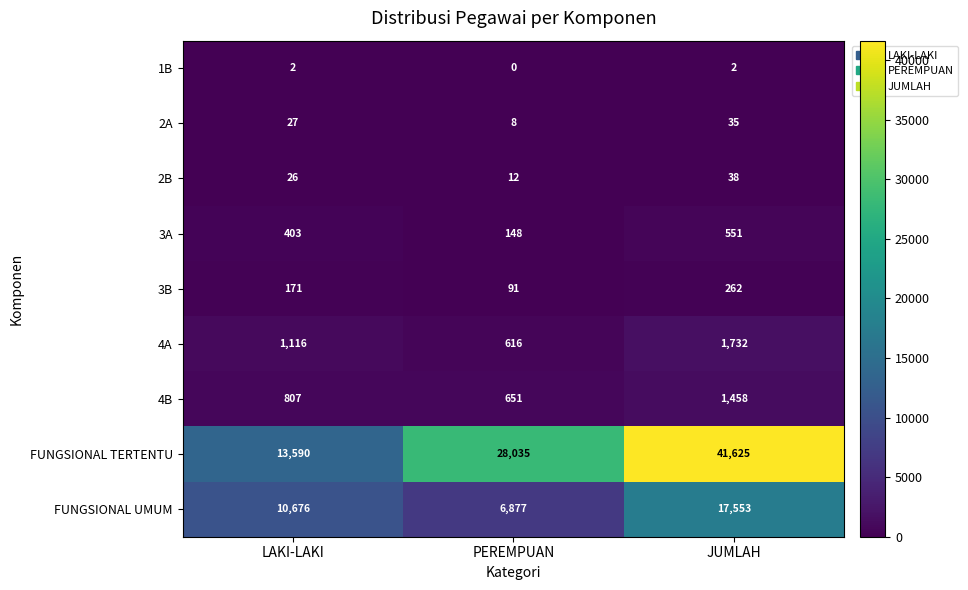

Reading left to right, what are all the values shown in this chart?

1B: LAKI-LAKI=2	PEREMPUAN=0	JUMLAH=2
2A: LAKI-LAKI=27	PEREMPUAN=8	JUMLAH=35
2B: LAKI-LAKI=26	PEREMPUAN=12	JUMLAH=38
3A: LAKI-LAKI=403	PEREMPUAN=148	JUMLAH=551
3B: LAKI-LAKI=171	PEREMPUAN=91	JUMLAH=262
4A: LAKI-LAKI=1116	PEREMPUAN=616	JUMLAH=1732
4B: LAKI-LAKI=807	PEREMPUAN=651	JUMLAH=1458
FUNGSIONAL TERTENTU: LAKI-LAKI=13590	PEREMPUAN=28035	JUMLAH=41625
FUNGSIONAL UMUM: LAKI-LAKI=10676	PEREMPUAN=6877	JUMLAH=17553